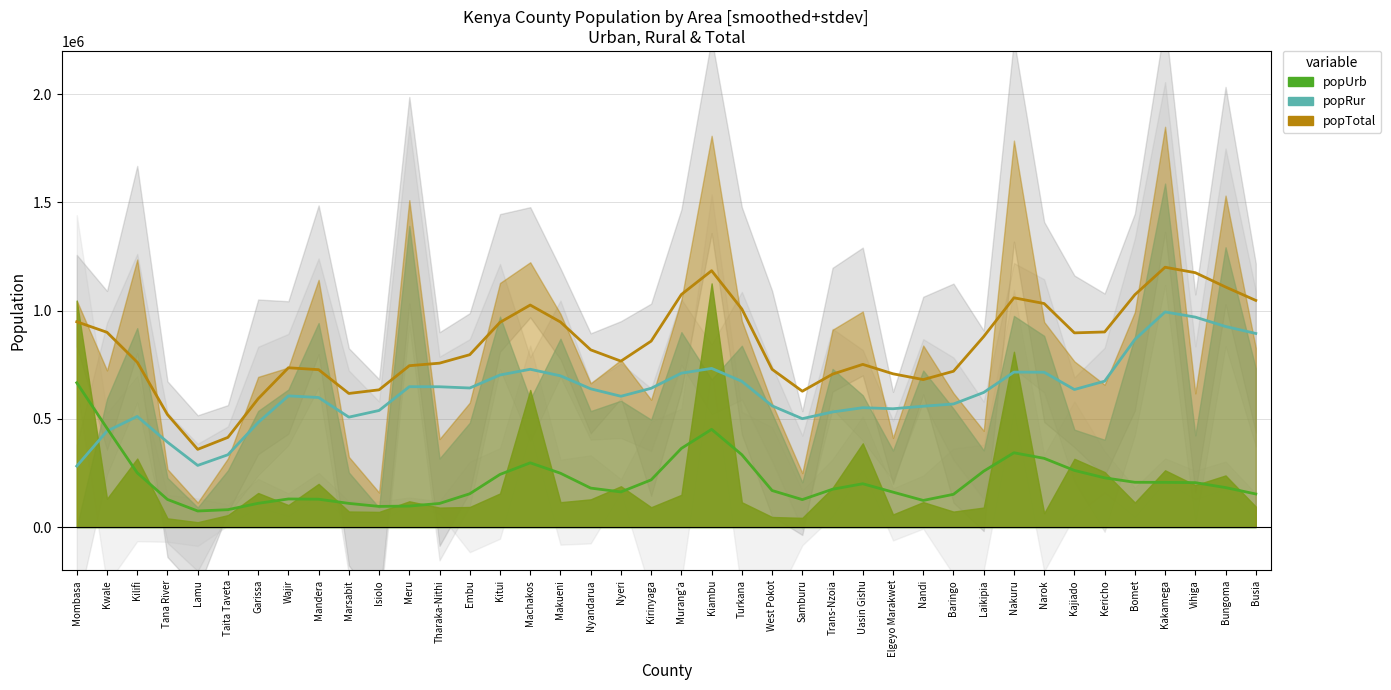

Is the value of popRur (smoothed) at Isiolo greater than the value of popTotal (smoothed) at Busia?

No